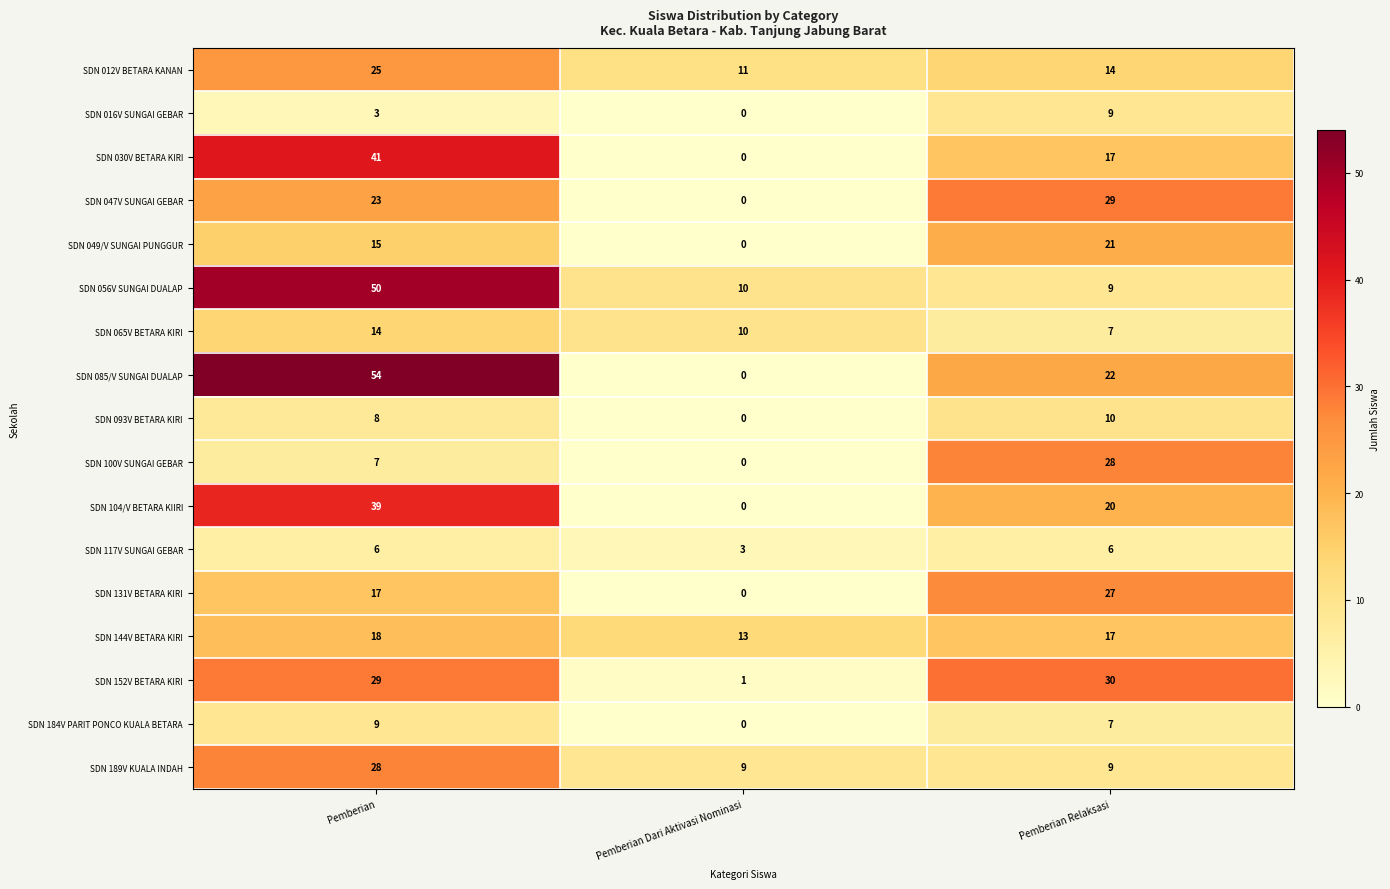

The value of SDN 065V BETARA KIRI at Pemberian is 14. True or false?

True